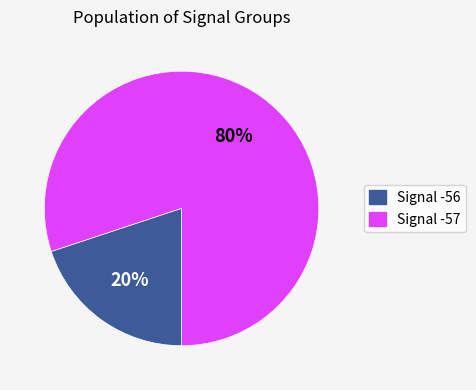

Between Signal -56 and Signal -57, which is larger?

Signal -56